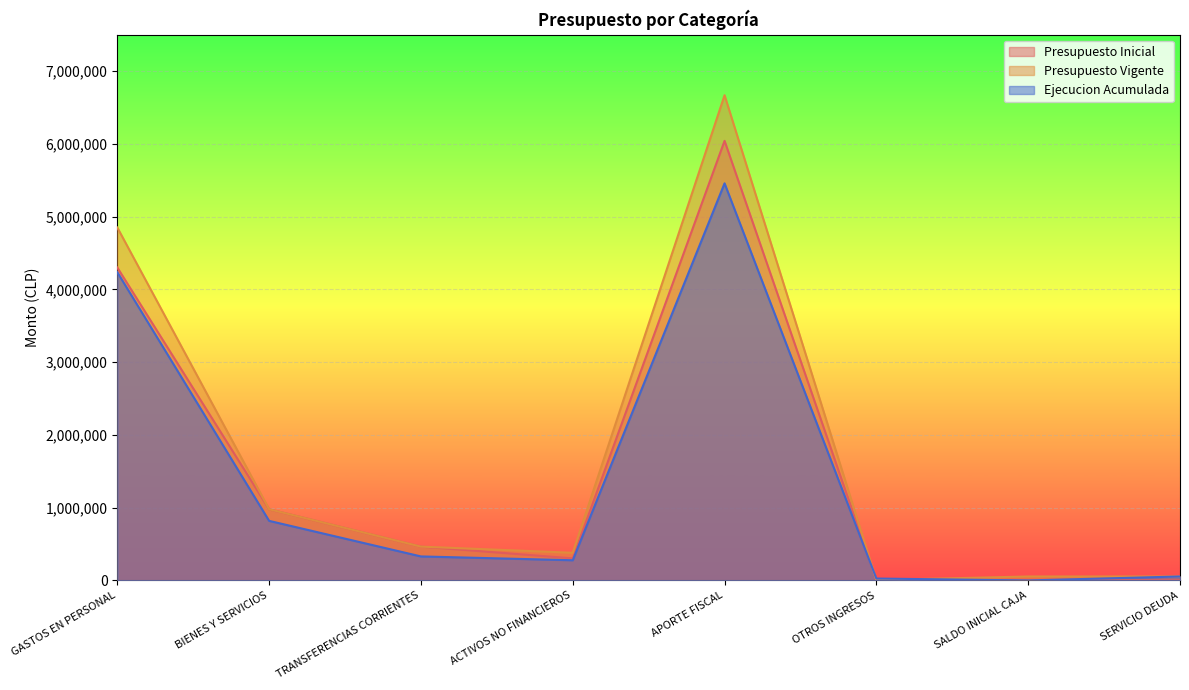

What is the approximate value of Ejecucion Acumulada at BIENES Y SERVICIOS, to the nearest 100?

818600